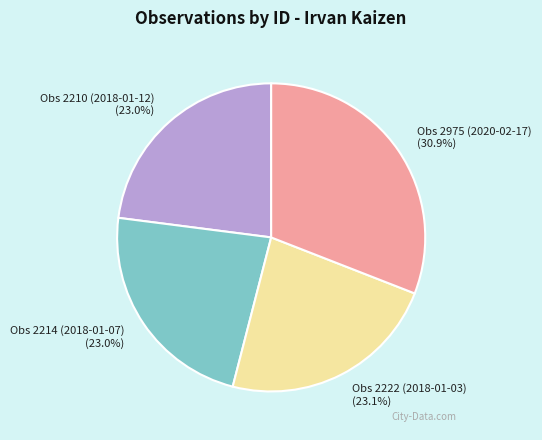

What percentage is NOT represented by Obs 2210 (2018-01-12)?

77.0%